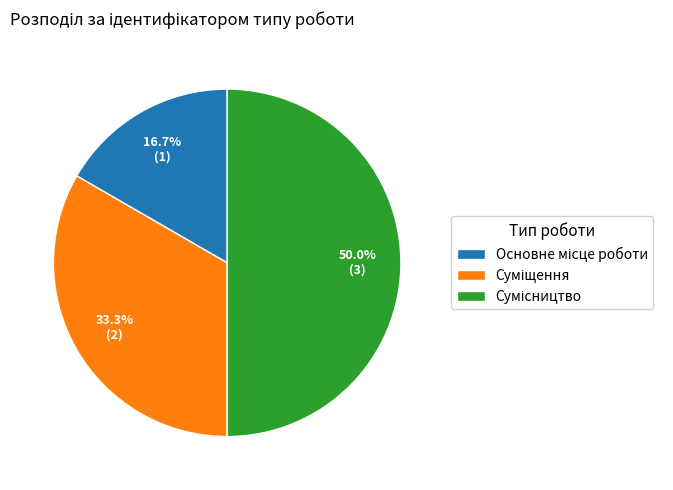

Approximately how many times larger is the value at Суміщення compared to Основне місце роботи?

2.0